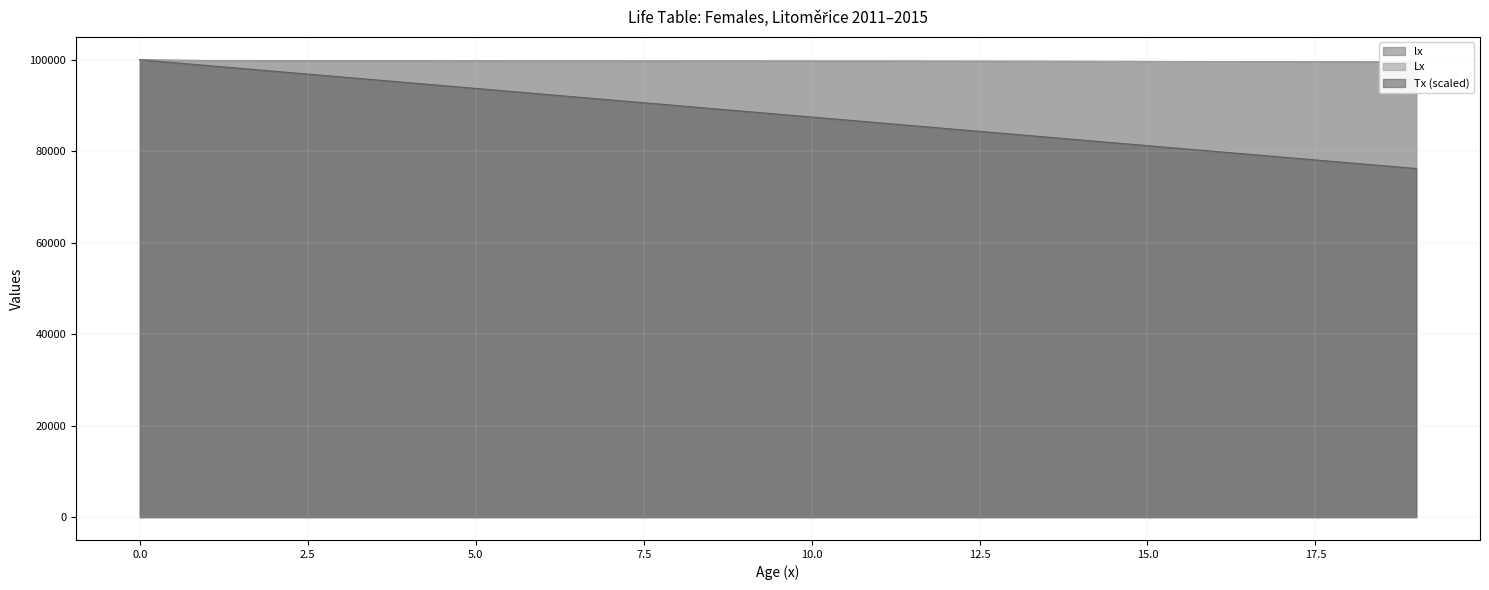

True or false: Tx has more than 2 points higher than both neighbors.

False